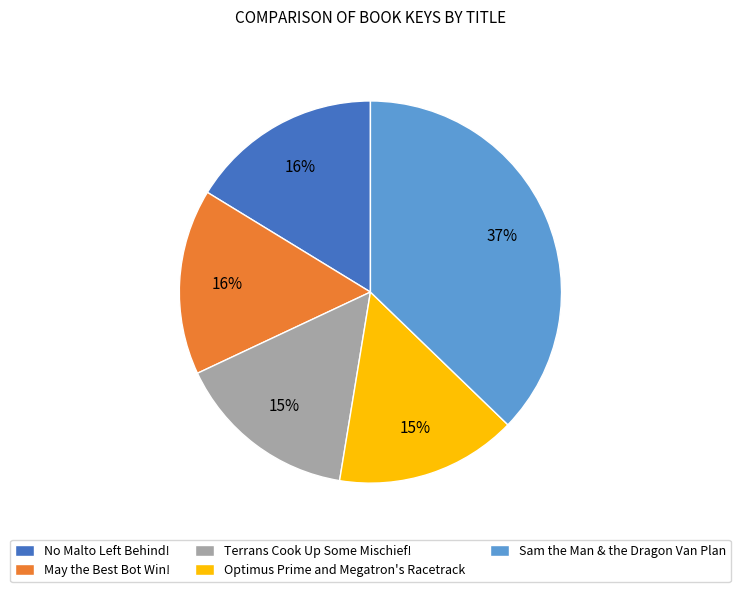

True or false: Sam the Man & the Dragon Van Plan accounts for 30% of the total.

False